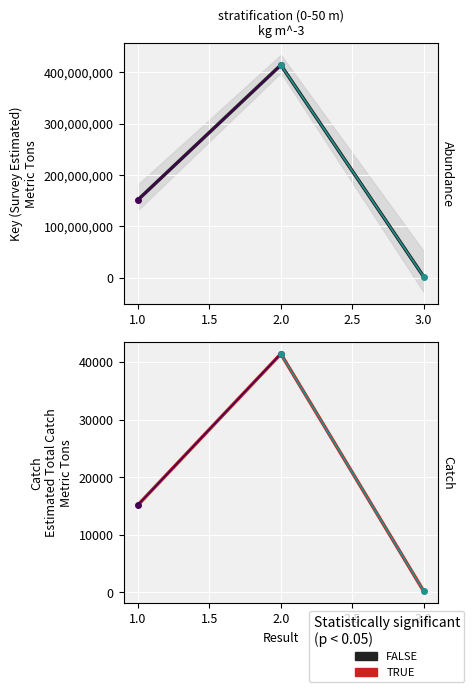

Which label corresponds to the smallest value in the chart?

3